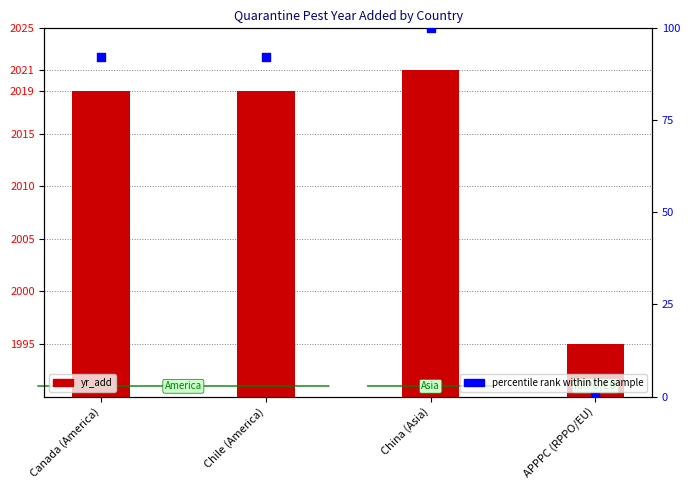

Which series contains the lowest Y value?

percentile rank within the sample